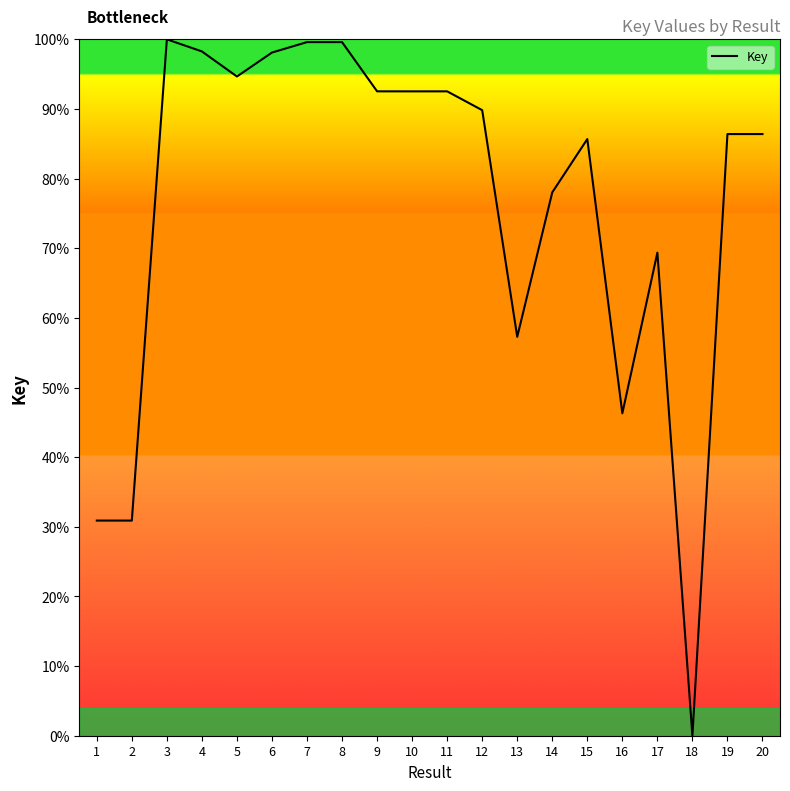

Rank the categories by value from highest to lowest.

3, 8, 7, 4, 6, 5, 9, 11, 10, 12, 20, 19, 15, 14, 17, 13, 16, 1, 2, 18